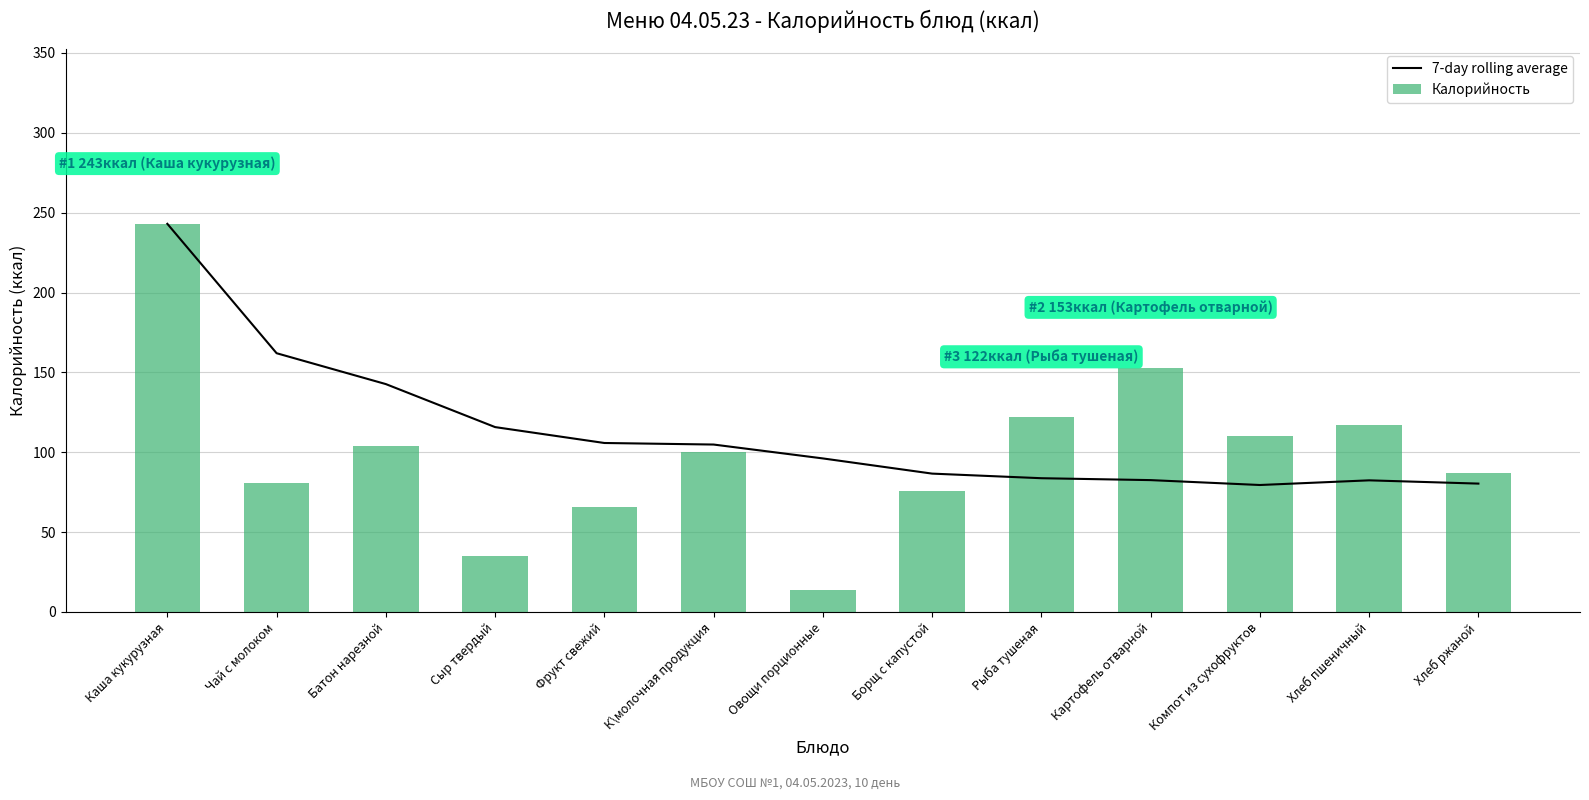

Which series has the largest total across all categories?

7-day rolling average